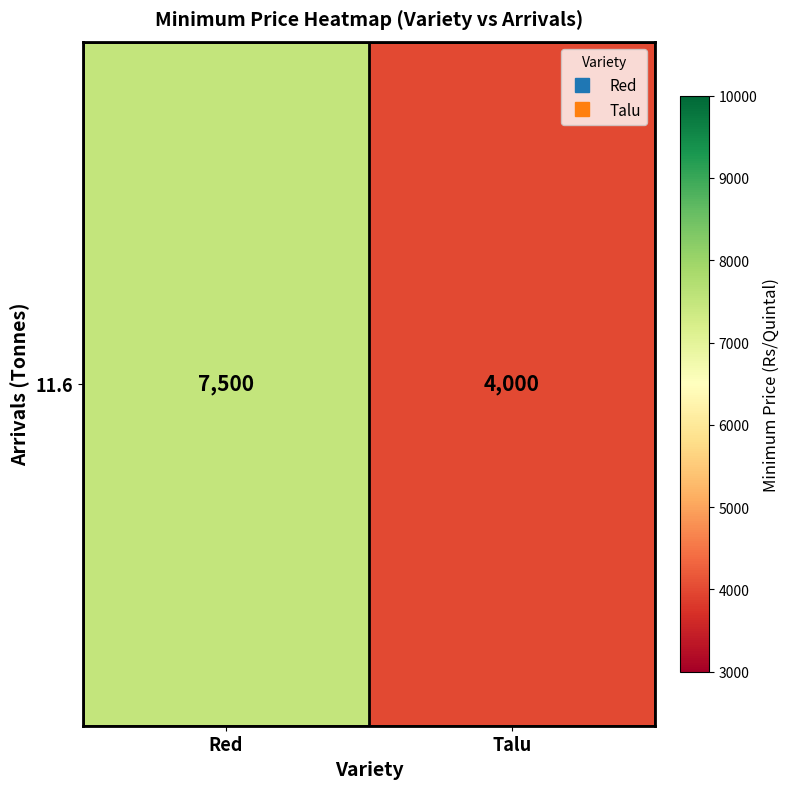

What is the maximum value shown in the chart?

7500